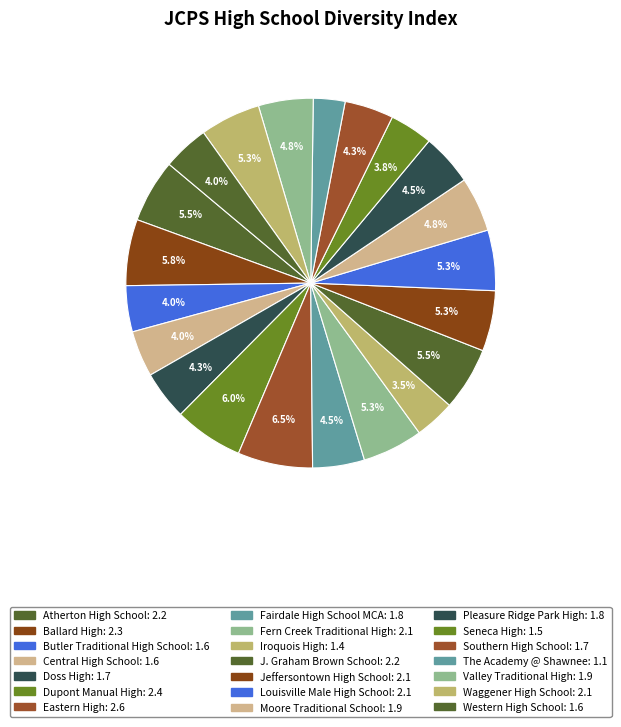

Which slice is the largest?

Eastern High